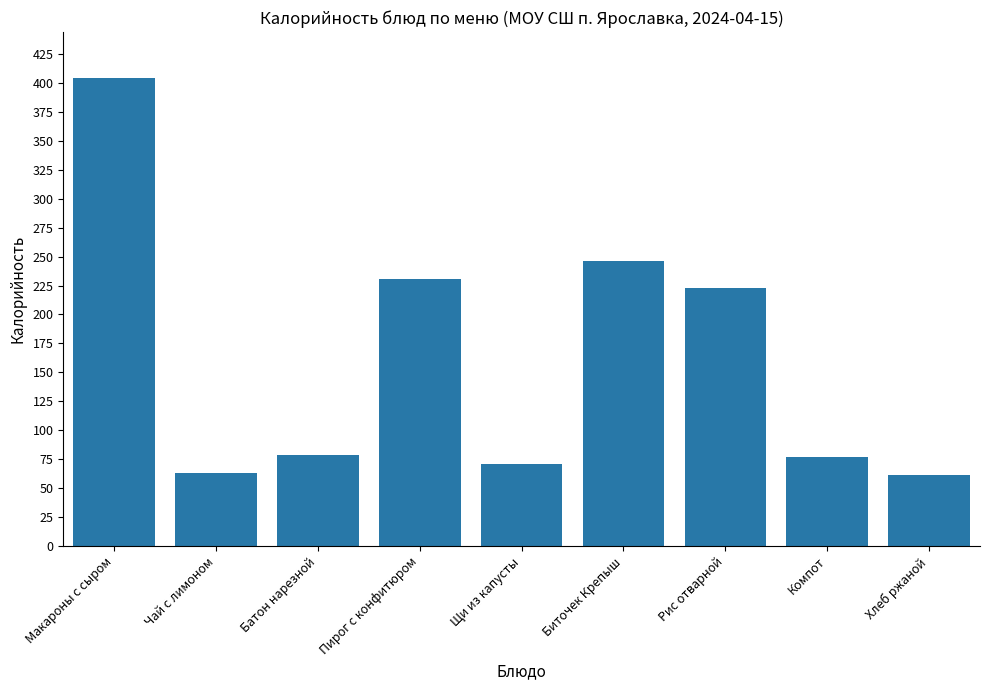

What is the sum of all values?

1455